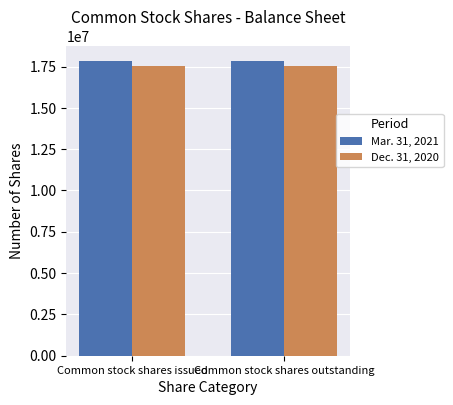

What is the highest value of the Mar. 31, 2021 series?

17830507